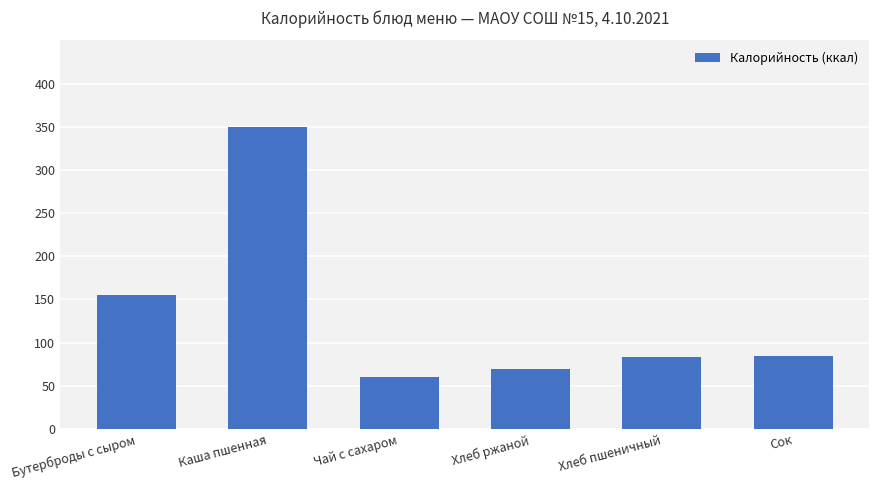

What is the ratio of the value at Сок to the value at Бутерброды с сыром?

0.5